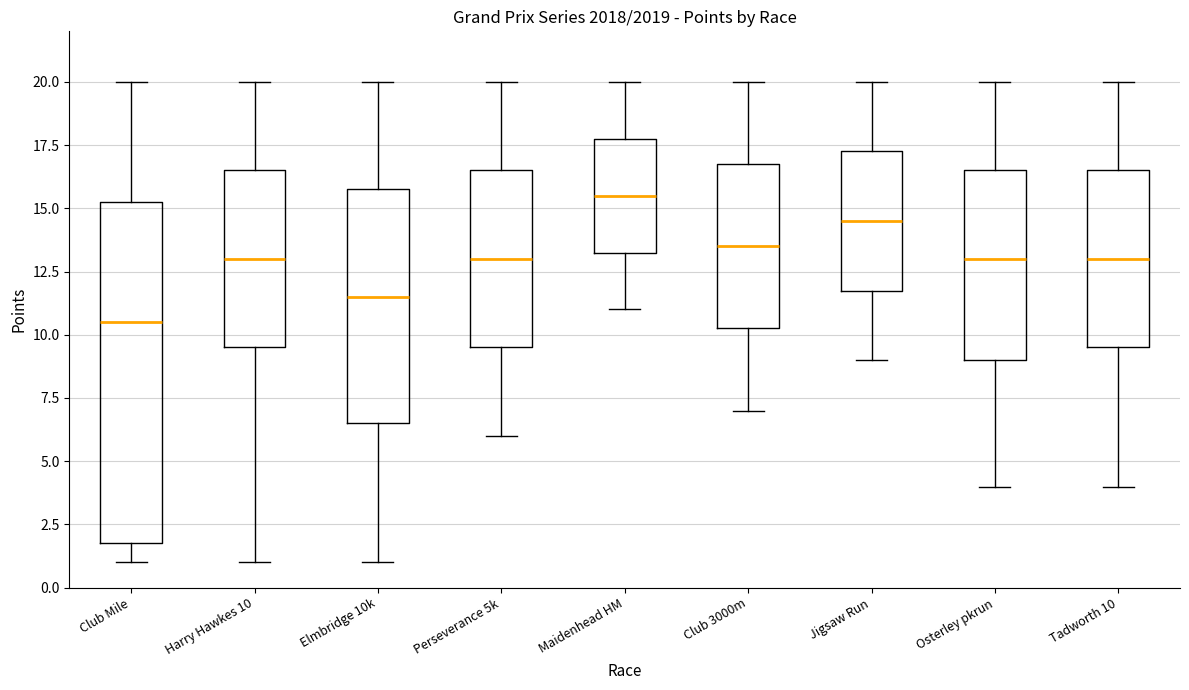

Reading left to right, transcribe this box plot: for each box, give where its median line is, the range the box spans, and where its two whiskers end, as read against the y-axis. The values are not printed on the chart, so give them approximately, as read against the axis.

Club Mile: median 10.5, box 2.0 to 15.5, whiskers 1.0 to 20.0
Harry Hawkes 10: median 13.0, box 9.5 to 16.5, whiskers 1.0 to 20.0
Elmbridge 10k: median 11.5, box 6.5 to 16.0, whiskers 1.0 to 20.0
Perseverance 5k: median 13.0, box 9.5 to 16.5, whiskers 6.0 to 20.0
Maidenhead HM: median 15.5, box 13.5 to 18.0, whiskers 11.0 to 20.0
Club 3000m: median 13.5, box 10.5 to 17.0, whiskers 7.0 to 20.0
Jigsaw Run: median 14.5, box 12.0 to 17.5, whiskers 9.0 to 20.0
Osterley pkrun: median 13.0, box 9.0 to 16.5, whiskers 4.0 to 20.0
Tadworth 10: median 13.0, box 9.5 to 16.5, whiskers 4.0 to 20.0